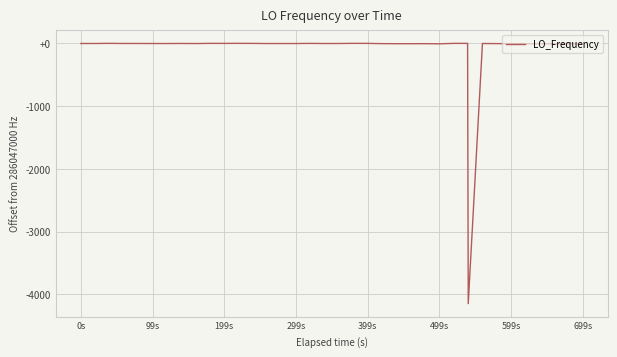

Is this an area chart (filled region under the line)?

No